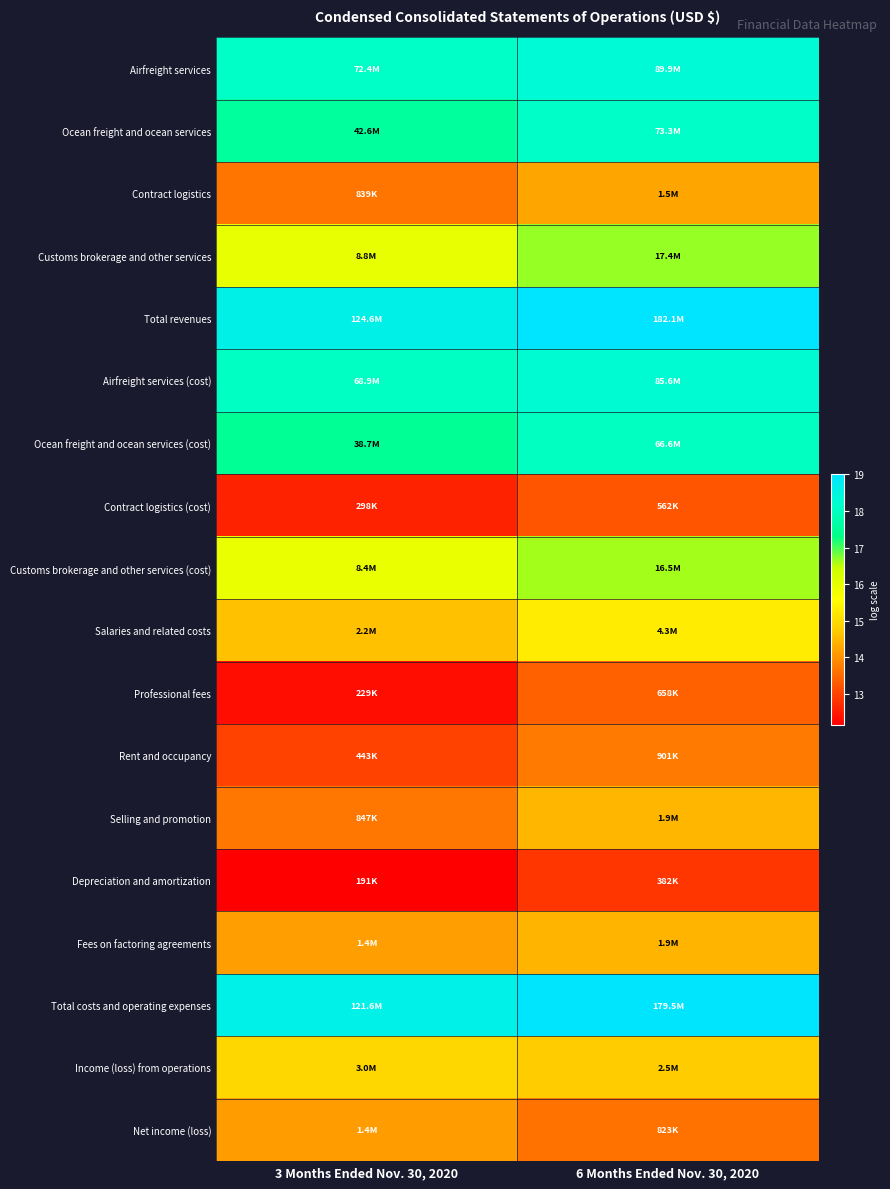

What is the total value across all series at 3 Months Ended Nov. 30, 2020?

275.6